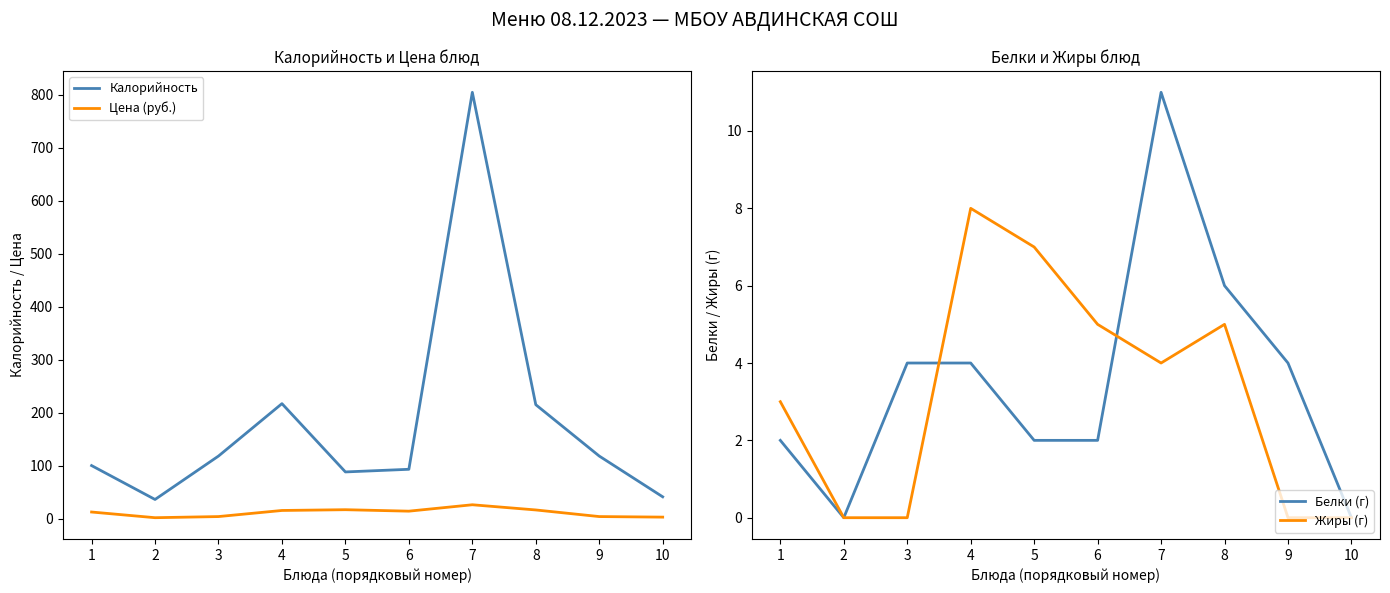

Is this an area chart (filled region under the line)?

No